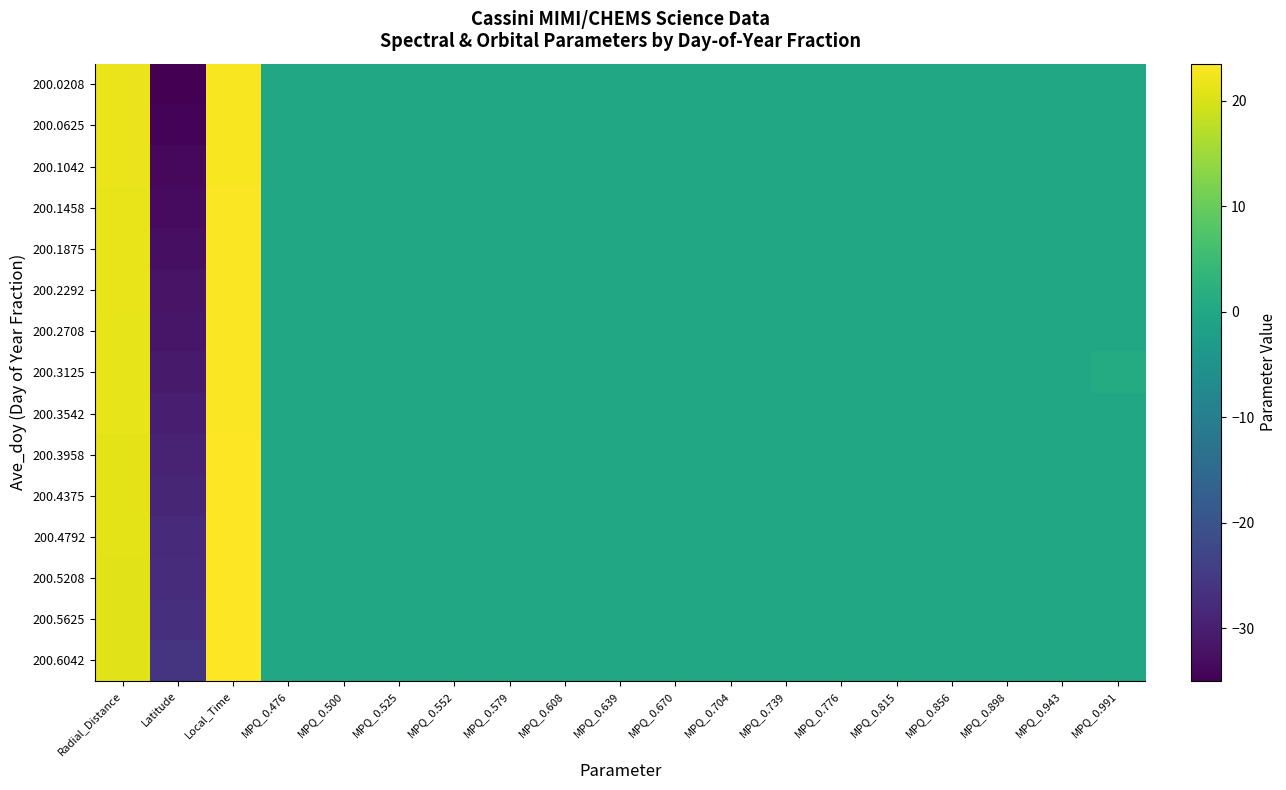

Rank the series by their maximum value, from lowest to highest.

200.0208, 200.0625, 200.1042, 200.1458, 200.1875, 200.2292, 200.2708, 200.3125, 200.3542, 200.3958, 200.4375, 200.4792, 200.5208, 200.5625, 200.6042